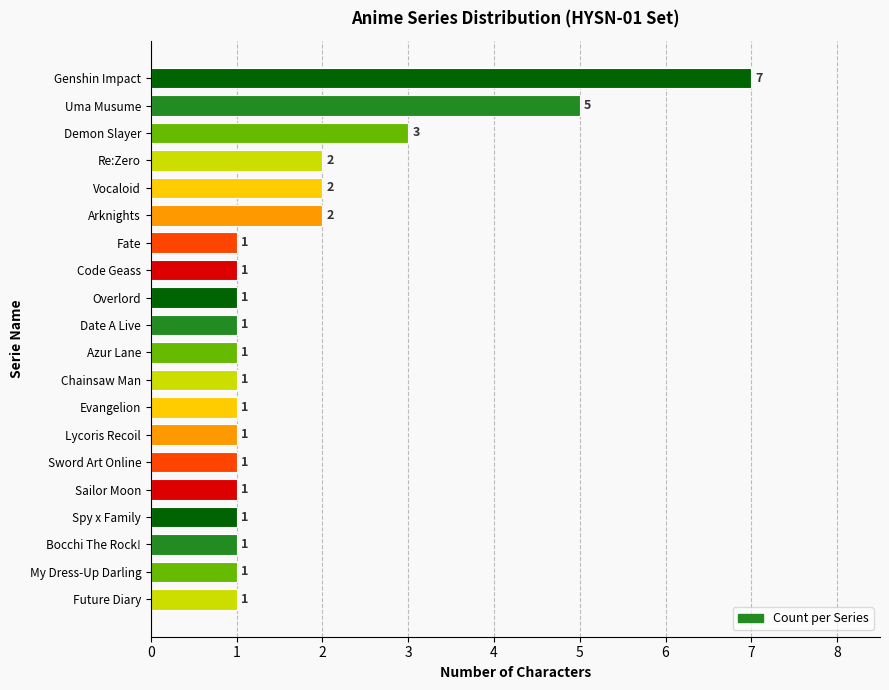

What is the maximum value shown in the chart?

7